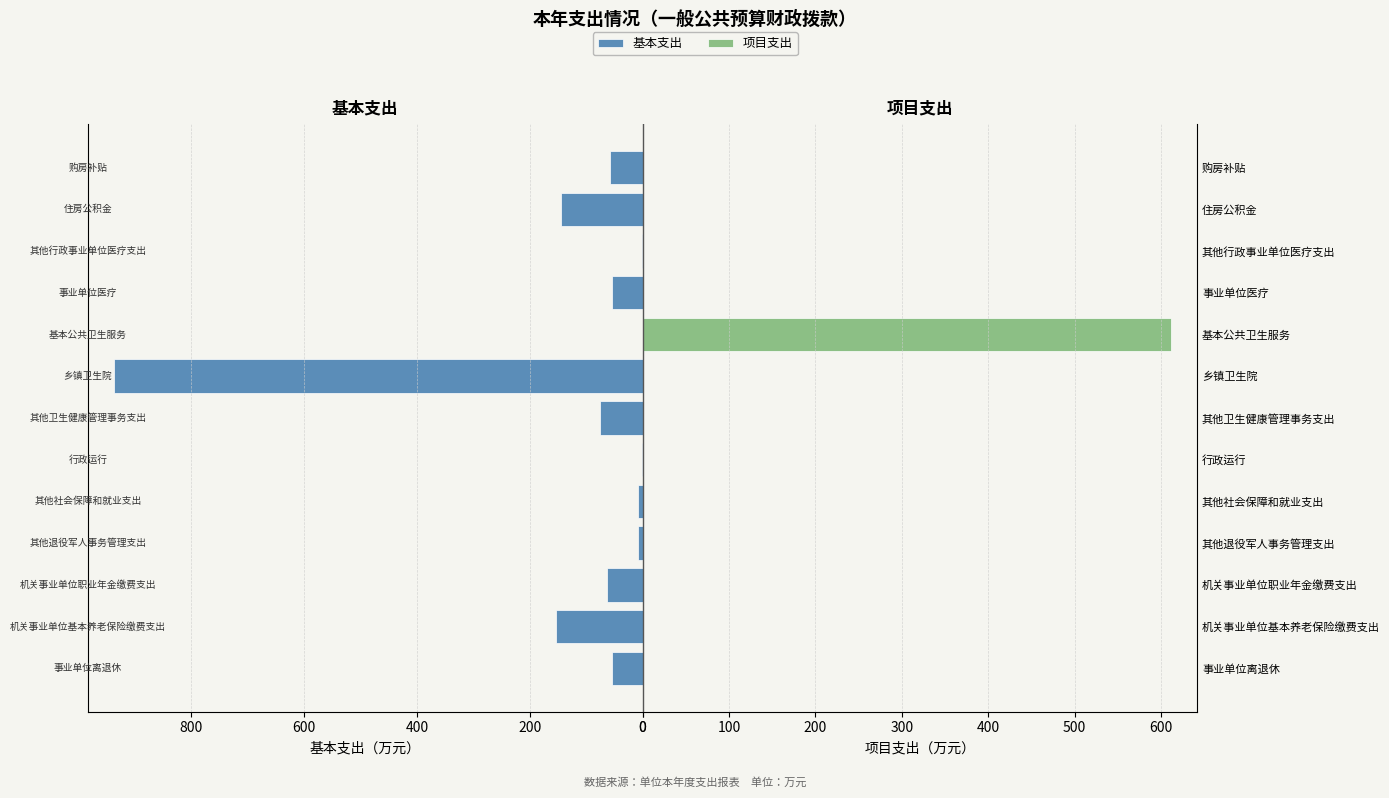

What is the average value of the 项目支出 series?

47.0